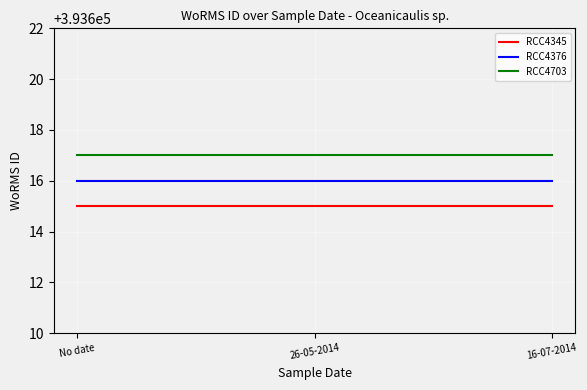

Rank the series by their maximum value, from highest to lowest.

RCC4703, RCC4376, RCC4345